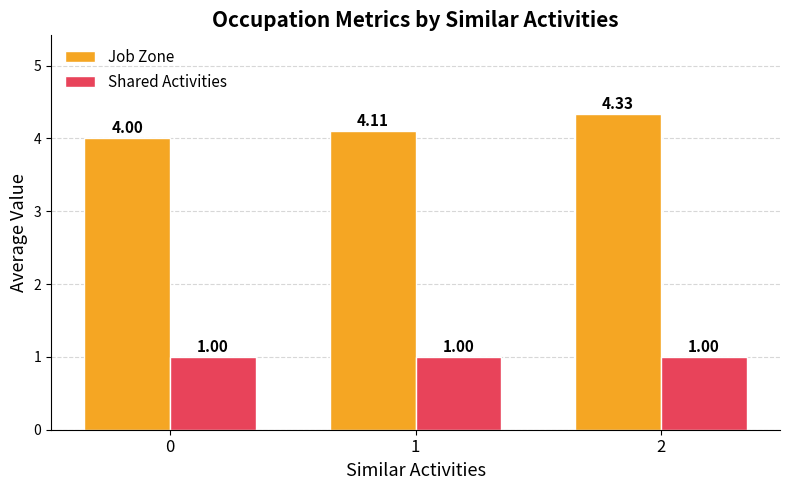

Count the number of data series in this chart.

2